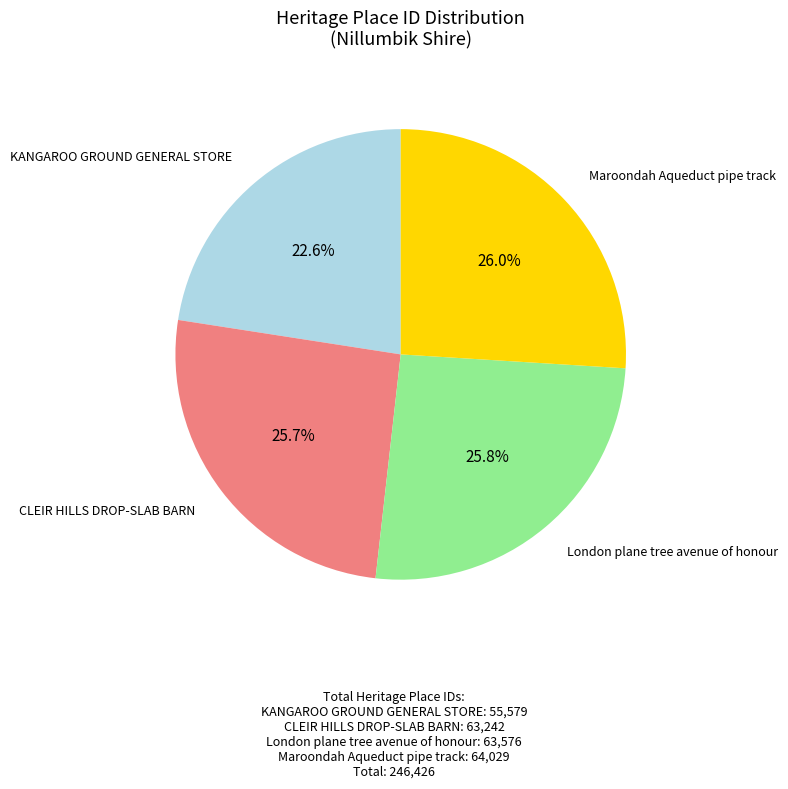

Is there a majority slice in this chart?

No